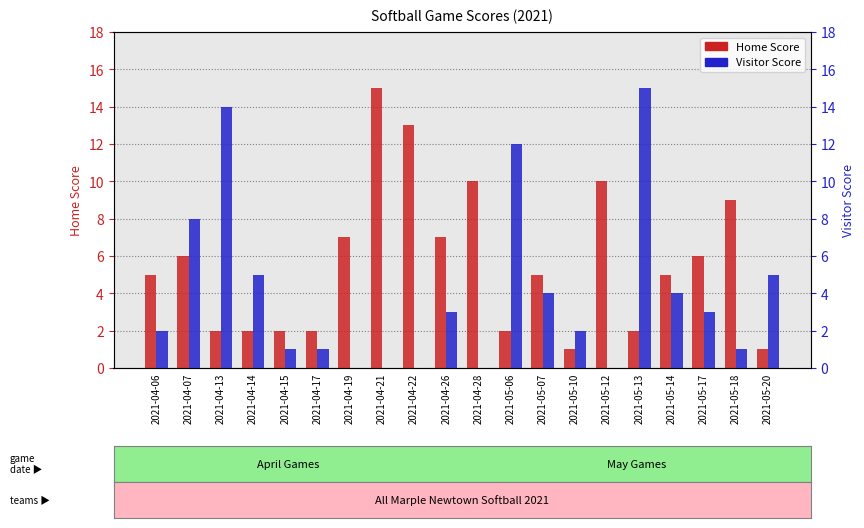

What position from the right is 2021-05-14?

4